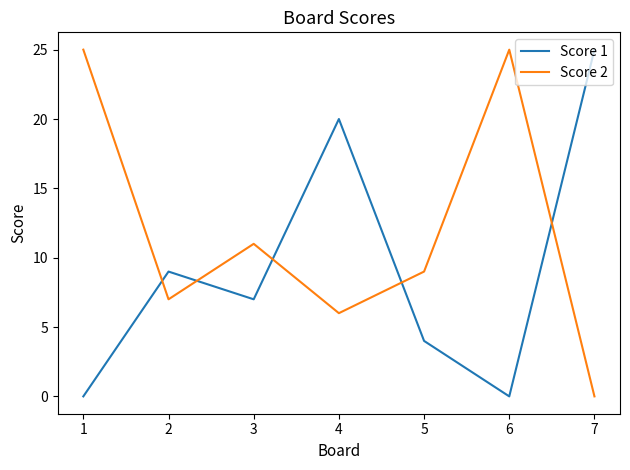

Is the value of Score 2 at 6 greater than the value of Score 1 at 2?

Yes